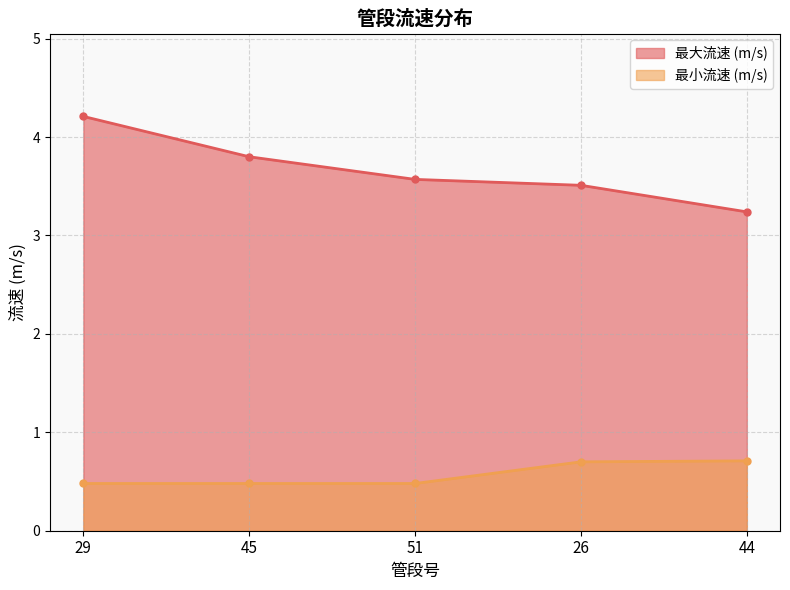

Reading right to left, extract all data points from this chart.

最大流速 (m/s): 44=3.2	26=3.5	51=3.6	45=3.8	29=4.2
最小流速 (m/s): 44=0.7	26=0.7	51=0.5	45=0.5	29=0.5